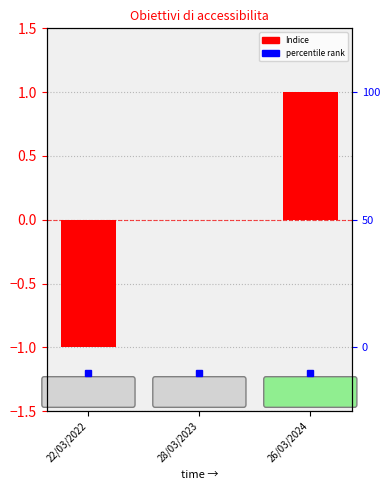

List the labels in order of value, smallest first.

22/03/2022, 28/03/2023, 26/03/2024